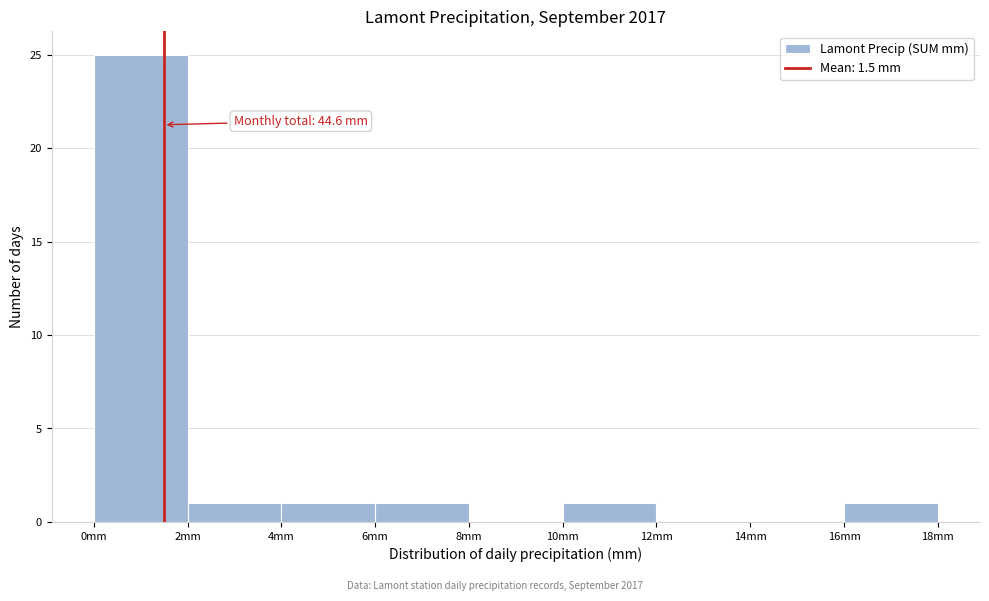

Which range on the x-axis has the tallest bar?

0 to 2